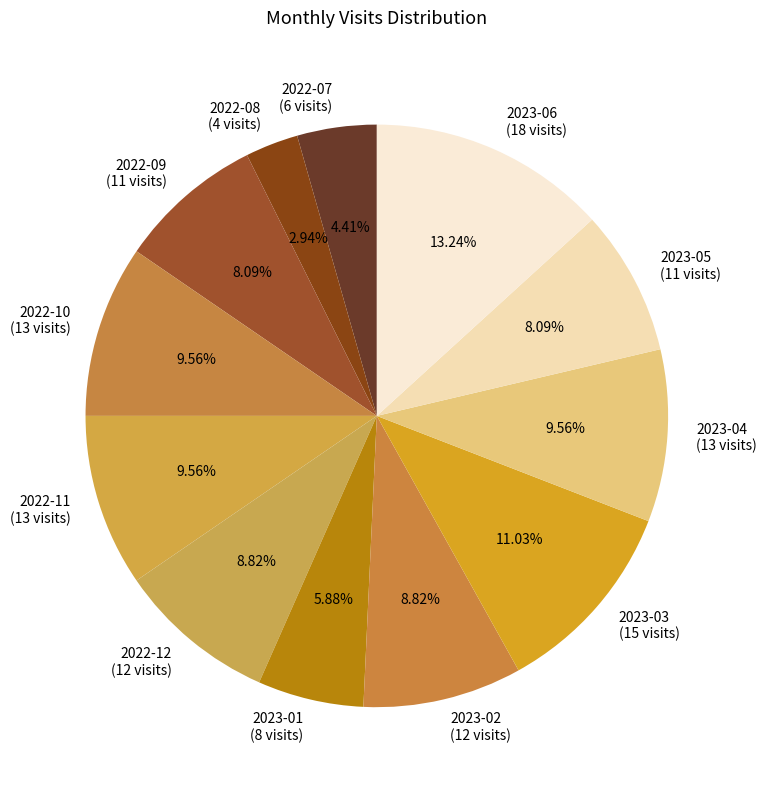

Which category has the smallest portion of the pie?

2022-08